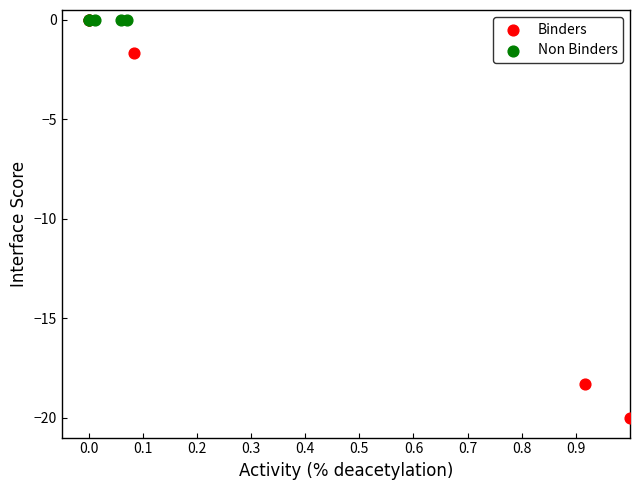

Which series contains the lowest Y value?

Binders